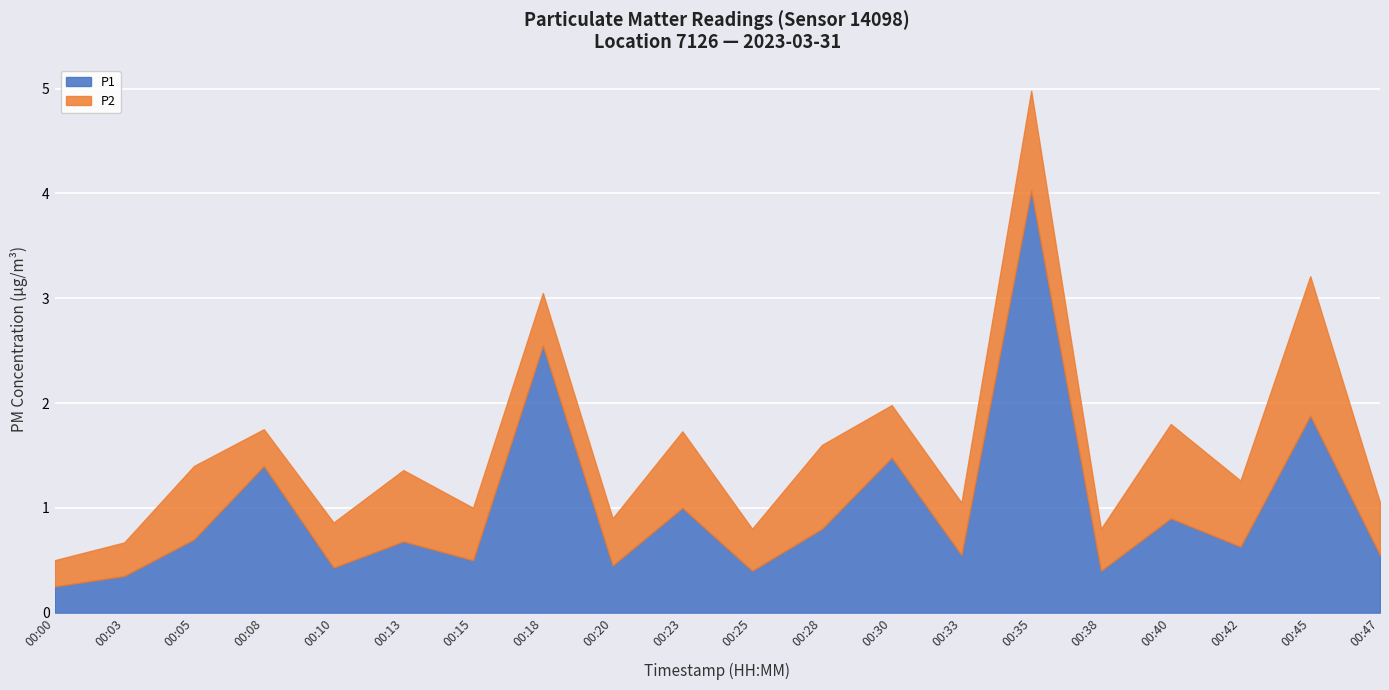

True or false: P2 and P1 cross at least once.

False